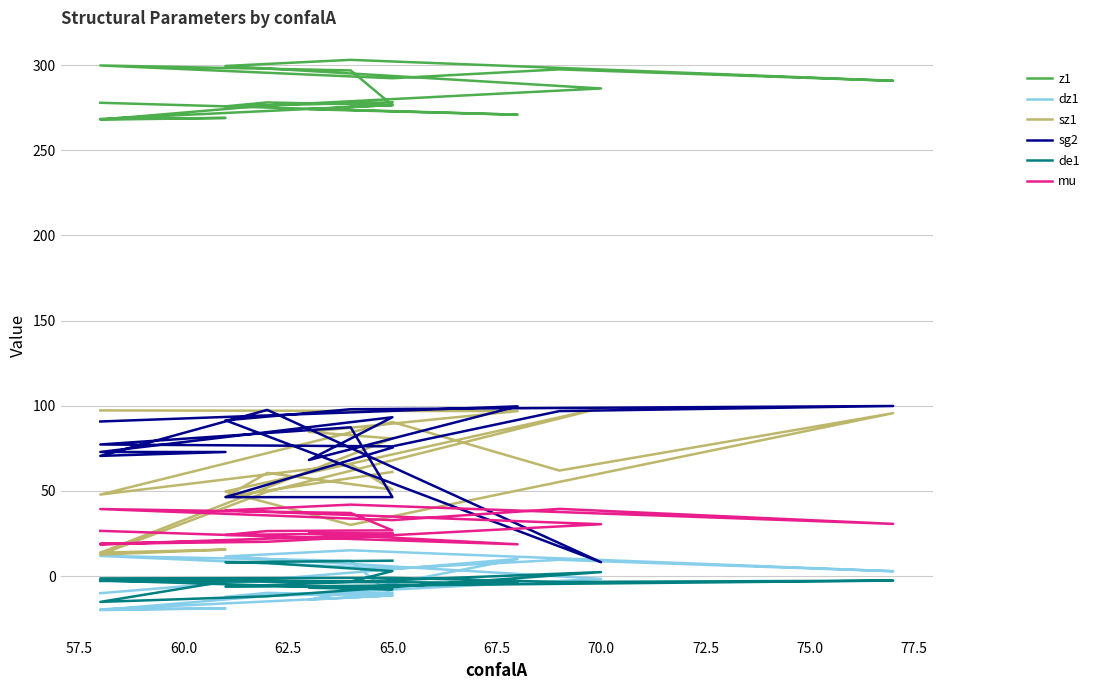

Reading left to right, list all the values displayed in this chart.

z1: 277.9	270.9	274.1	276.6	268.4	269.0	268.0	276.3	286.3	299.5	303.1	290.8	297.5	292.3	299.8	296.9	276.5	278.1	275.8	278.2
dz1: -10.0	10.1	-13.8	-11.3	-19.5	-18.9	-19.9	-11.6	-1.6	11.6	15.2	2.9	9.6	4.4	11.9	9.0	-11.4	-9.8	-12.1	-9.7
sz1: 97.3	96.9	84.7	80.8	13.8	15.6	12.7	49.6	98.7	49.7	30.1	95.7	62.0	90.5	47.9	65.7	50.8	60.6	46.6	61.2
sg2: 90.8	99.7	68.2	93.3	72.9	72.9	70.6	97.6	8.2	91.5	98.0	99.9	96.9	76.2	77.3	87.4	46.4	46.4	46.4	75.5
de1: -2.8	-3.9	-6.8	-7.7	-2.5	-3.1	-15.1	-11.8	2.4	-6.2	-5.7	-2.6	-3.4	-1.0	-1.3	-3.2	3.0	7.7	8.2	9.1
mu: 26.6	18.7	25.2	24.5	18.7	20.7	19.0	20.2	30.5	38.6	42.0	30.7	39.5	32.9	39.4	37.1	26.9	26.5	24.2	25.2